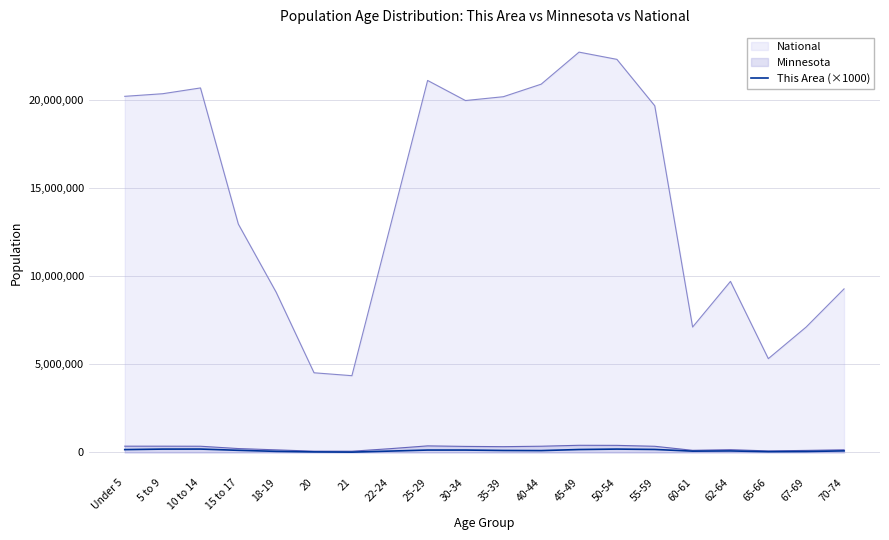

Reading left to right, transcribe all the data shown in this chart.

Under 5=161000	5 to 9=190000	10 to 14=192000	15 to 17=121000	18-19=62000	20=31000	21=19000	22-24=77000	25-29=136000	30-34=136000	35-39=112000	40-44=105000	45-49=166000	50-54=191000	55-59=170000	60-61=74000	62-64=85000	65-66=44000	67-69=54000	70-74=89000